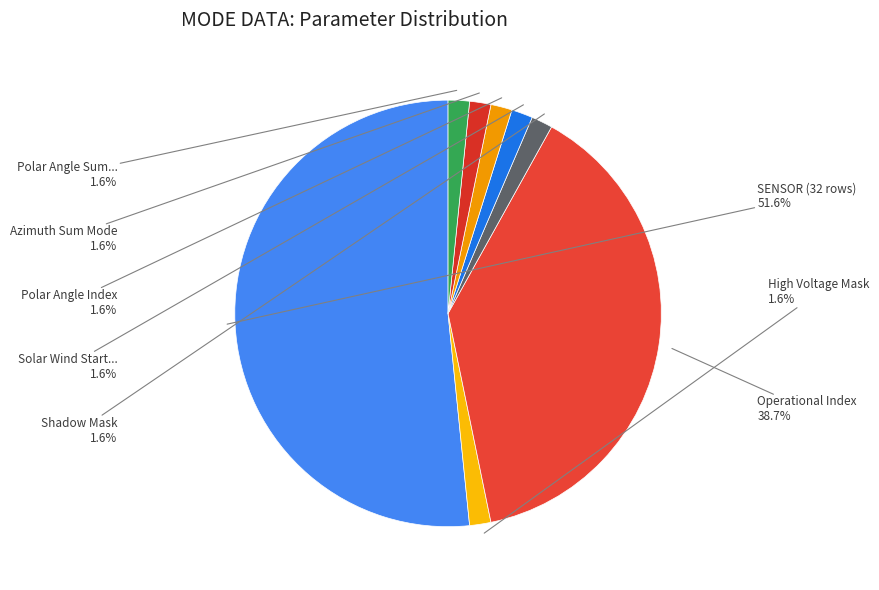

To the nearest percent, what is the difference between the largest and smallest slice percentages?

50%